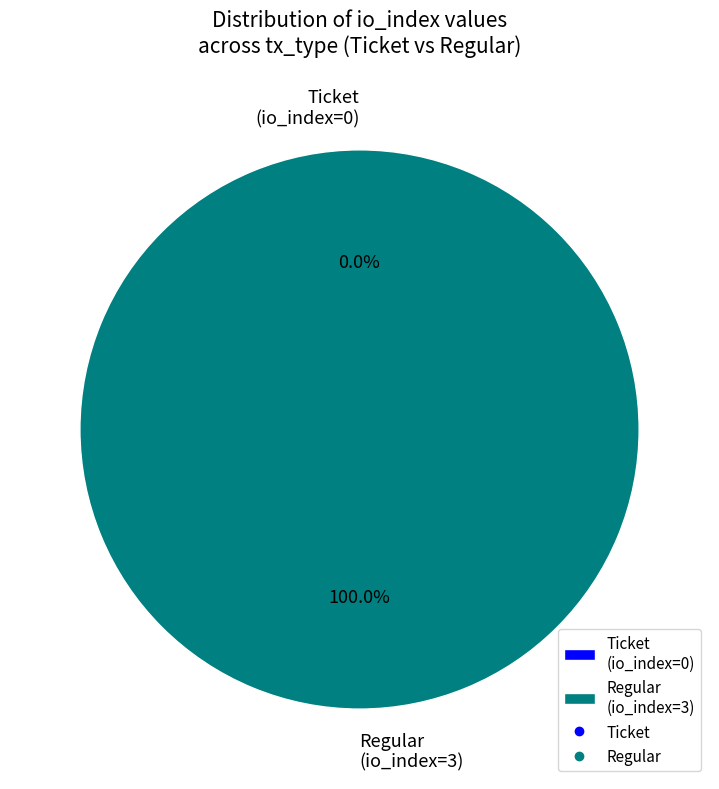

To the nearest percent, what is the combined percentage of Ticket (io_index=0) and Regular (io_index=3)?

100%